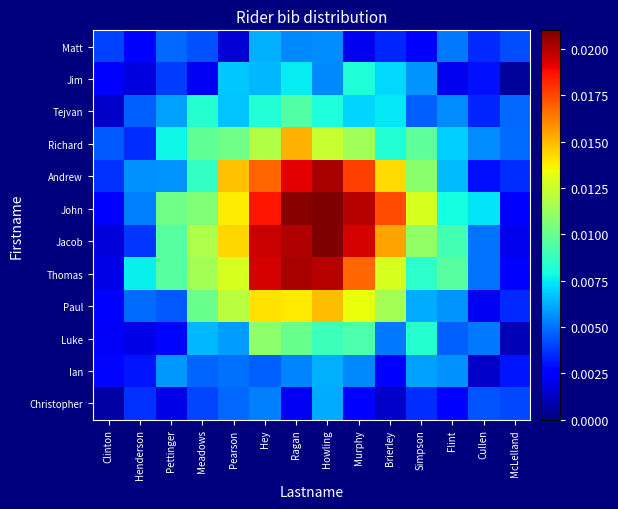

At Clinton, list the series in order from largest to smallest.

Richard, Matt, Andrew, Ian, John, Jim, Paul, Luke, Thomas, Jacob, Tejvan, Christopher